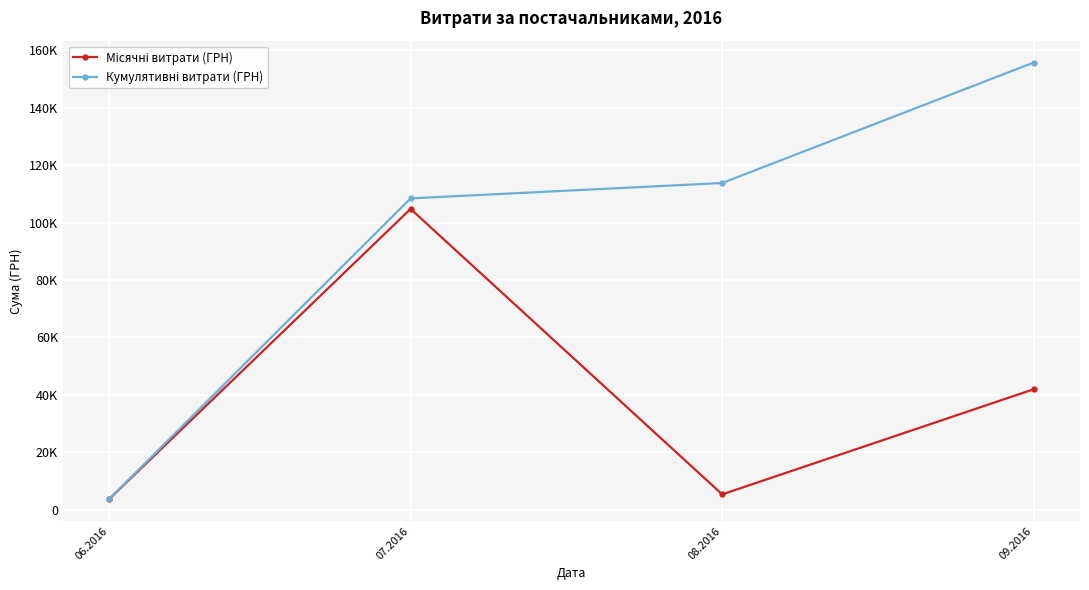

What is the difference between the maximum and minimum values in the Кумулятивні витрати (ГРН) series?

152051.4